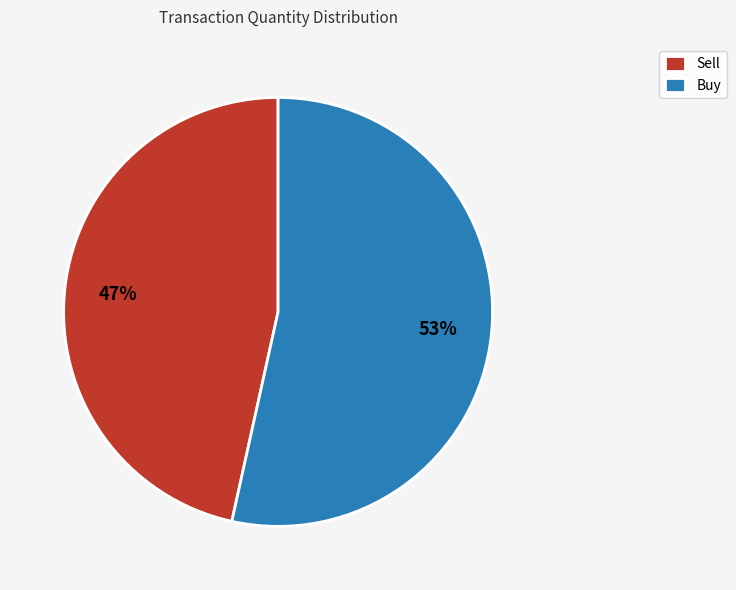

Between Sell and Buy, which is larger?

Buy